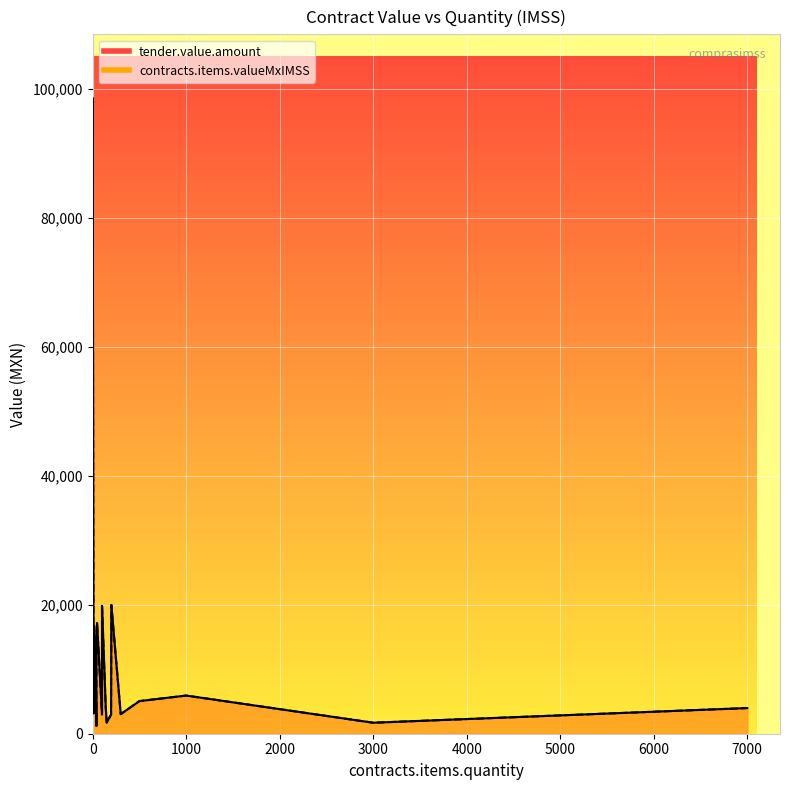

True or false: contracts.items.valueMxIMSS has a value of 3334.3 at 1000.

False